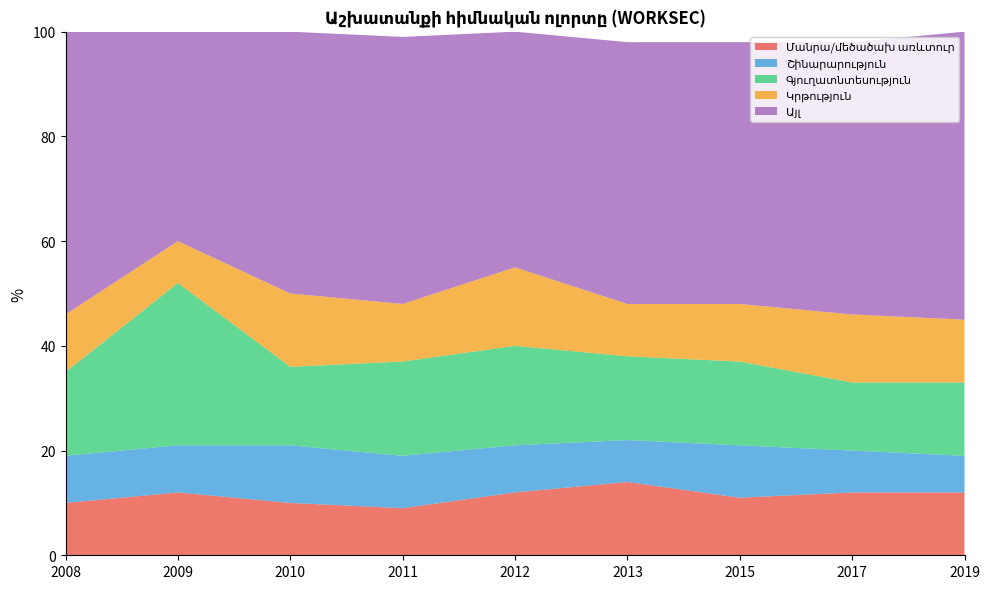

Reading left to right, extract all data points from this chart.

Մանրա/մեծածախ առևտուր: 2008=10	2009=12	2010=10	2011=9	2012=12	2013=14	2015=11	2017=12	2019=12
Շինարարություն: 2008=9	2009=9	2010=11	2011=10	2012=9	2013=8	2015=10	2017=8	2019=7
Գյուղատնտեսություն: 2008=16	2009=31	2010=15	2011=18	2012=19	2013=16	2015=16	2017=13	2019=14
Կրթություն: 2008=11	2009=8	2010=14	2011=11	2012=15	2013=10	2015=11	2017=13	2019=12
Այլ: 2008=54	2009=40	2010=50	2011=51	2012=45	2013=50	2015=50	2017=52	2019=55